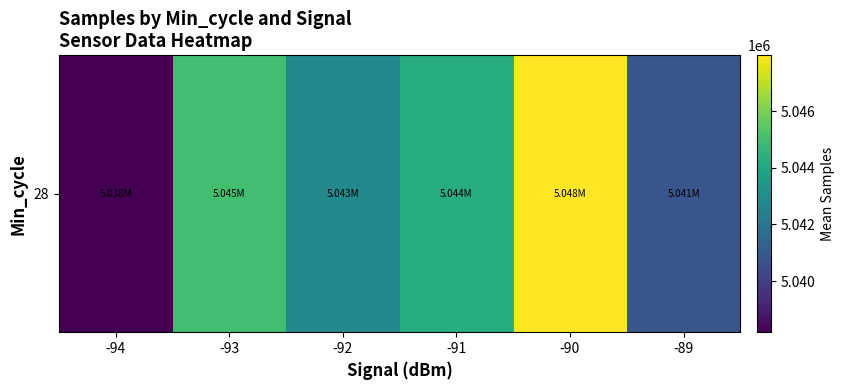

What is the sum of all values?

30259061.4